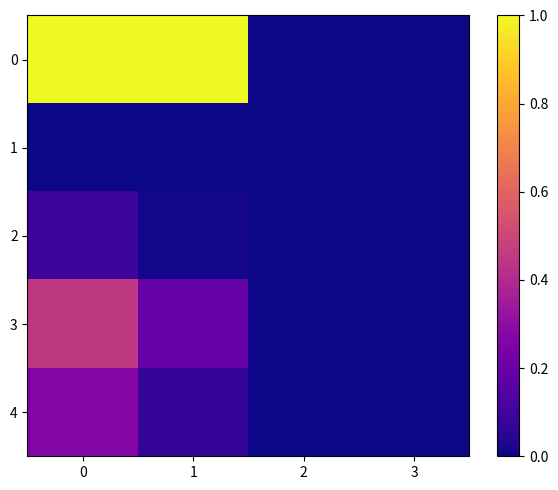

Between 0 and 1, which series saw the biggest shift?

3